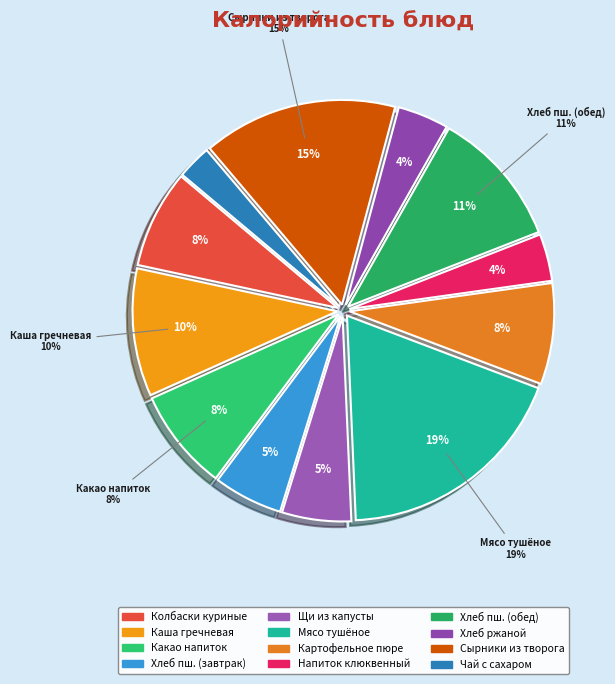

What is the smallest slice in the pie chart?

Чай с сахаром